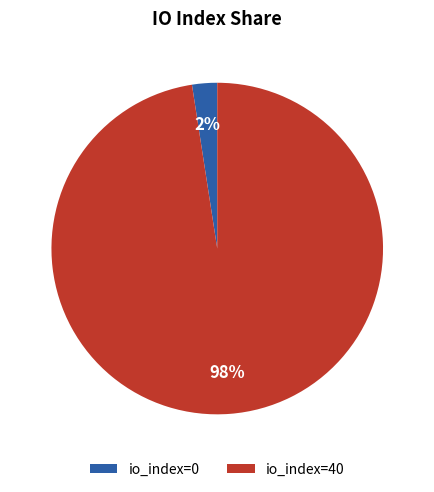

Which slice is the smallest?

io_index=0